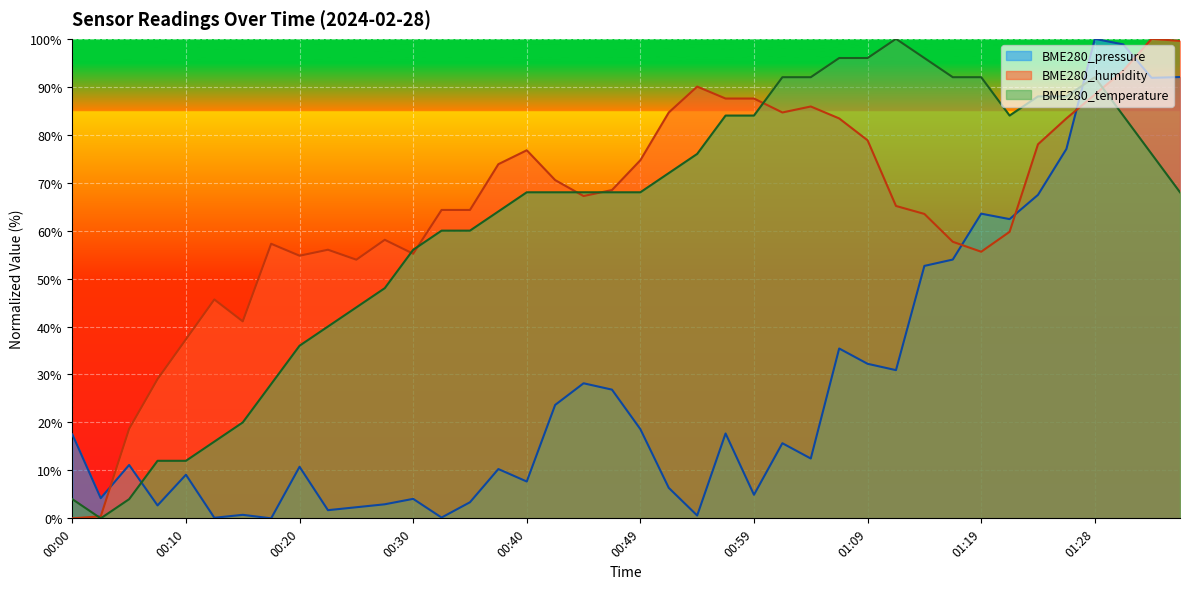

True or false: BME280_pressure and BME280_humidity cross at least once.

True